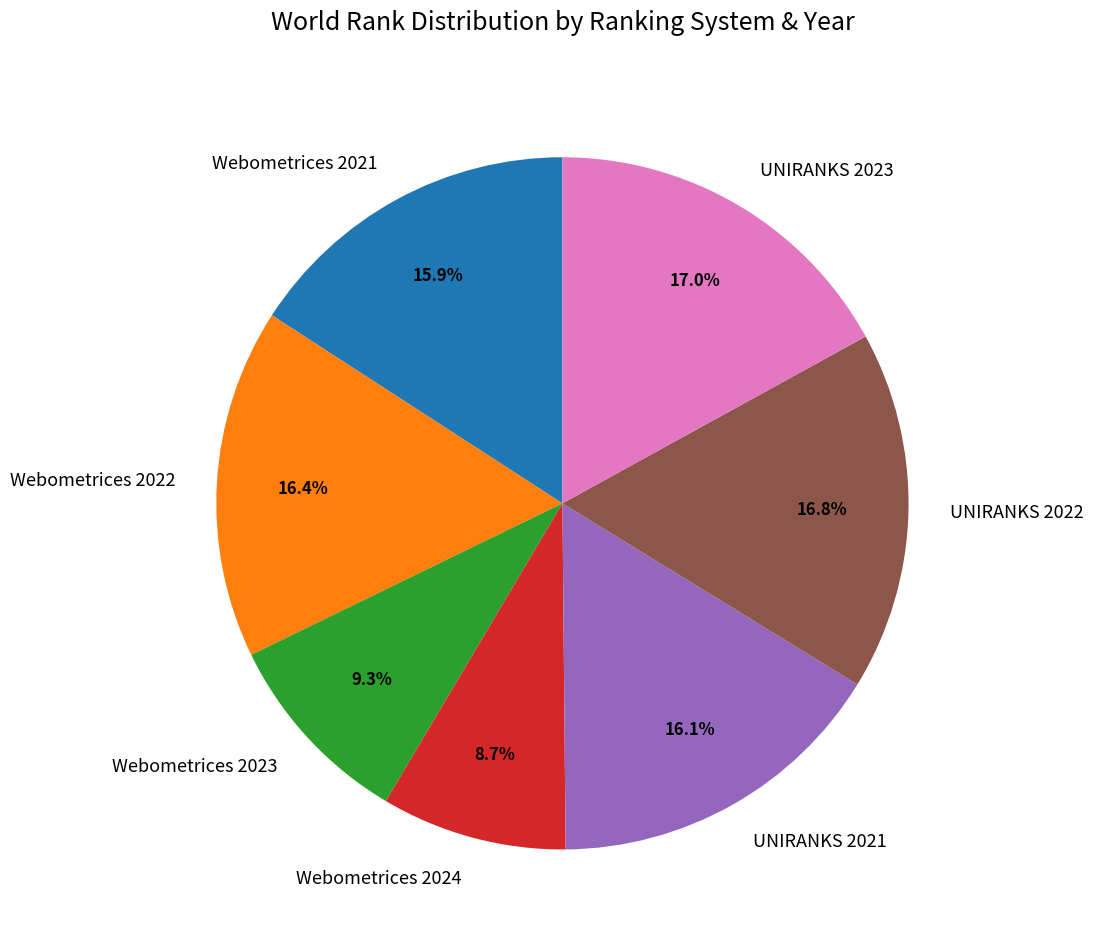

What percentage is NOT represented by UNIRANKS 2022?

83.2%